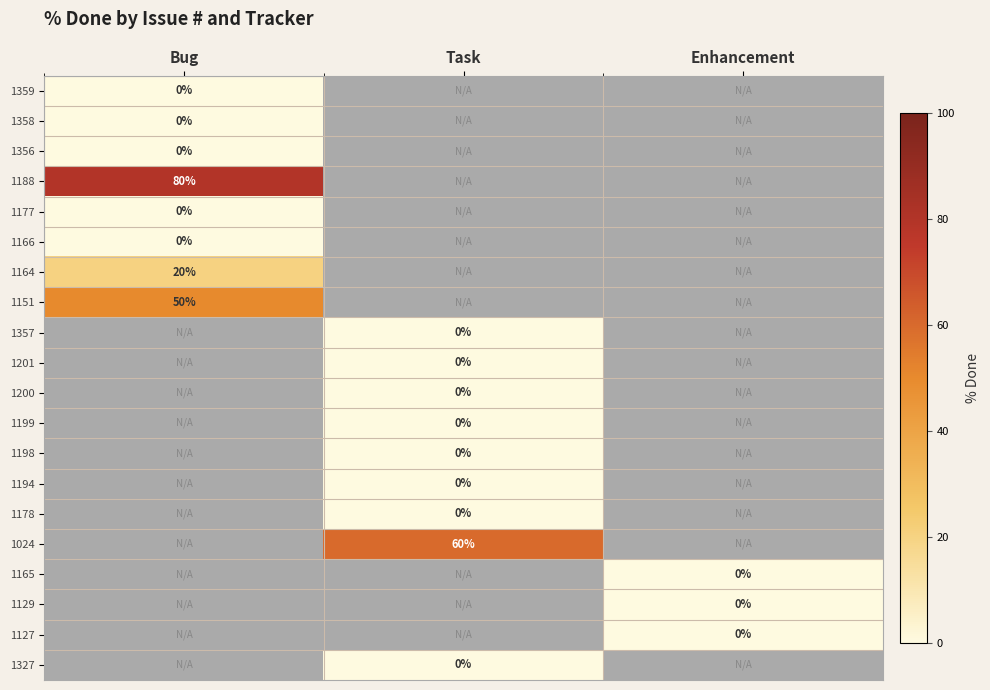

What is the total value across all series at Enhancement?

-17